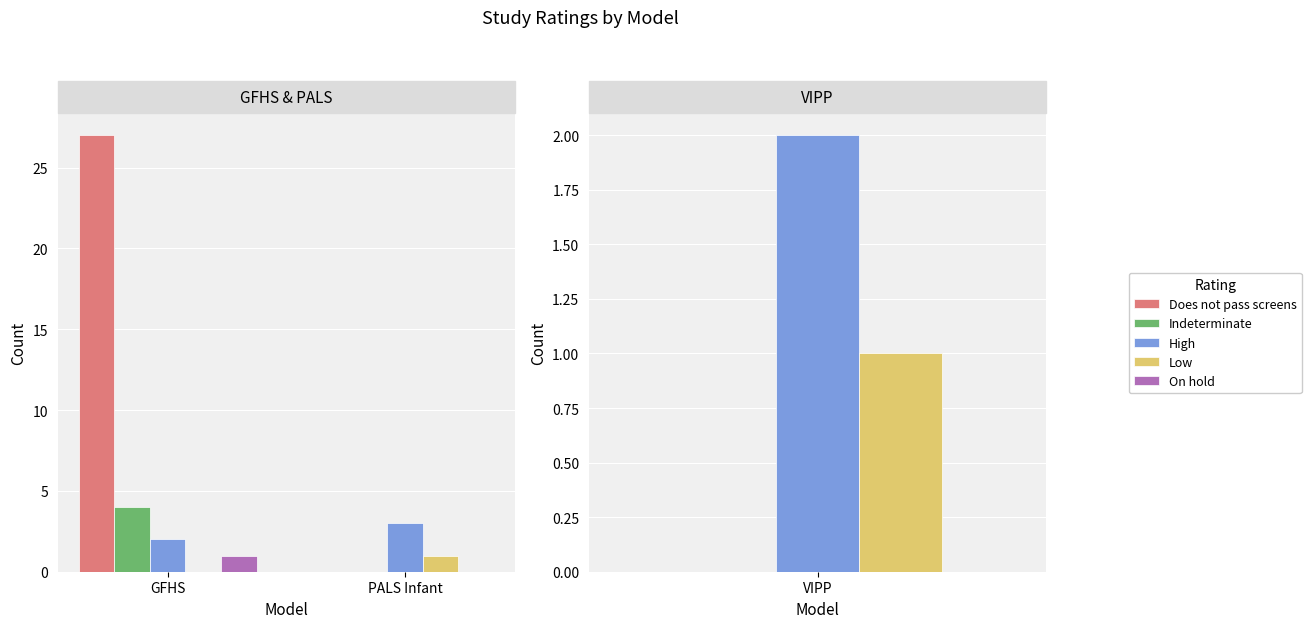

What position from the left is PALS Infant?

2